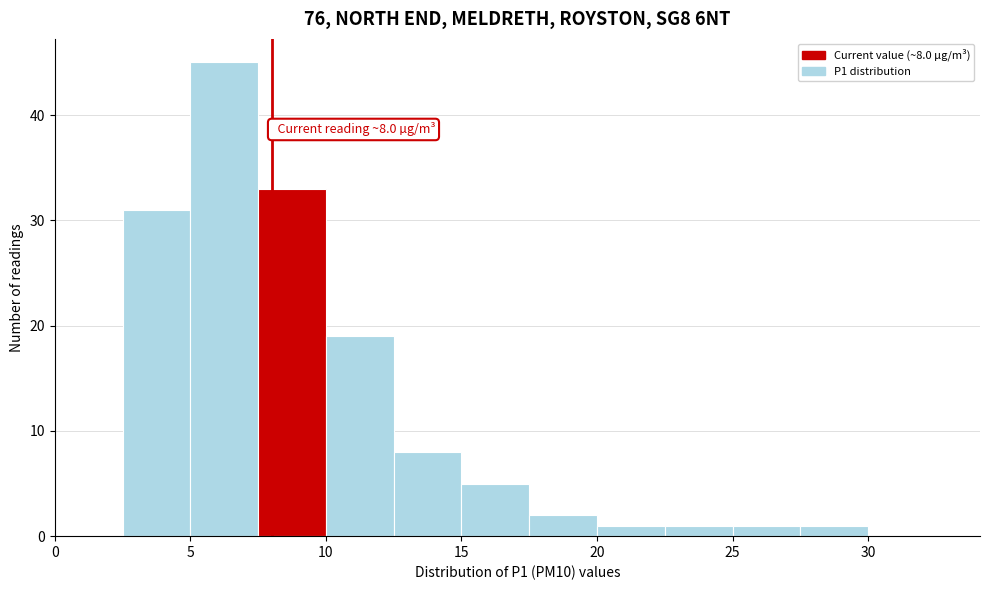

Over which range of the x-axis is the bar tallest?

5.0 to 7.5